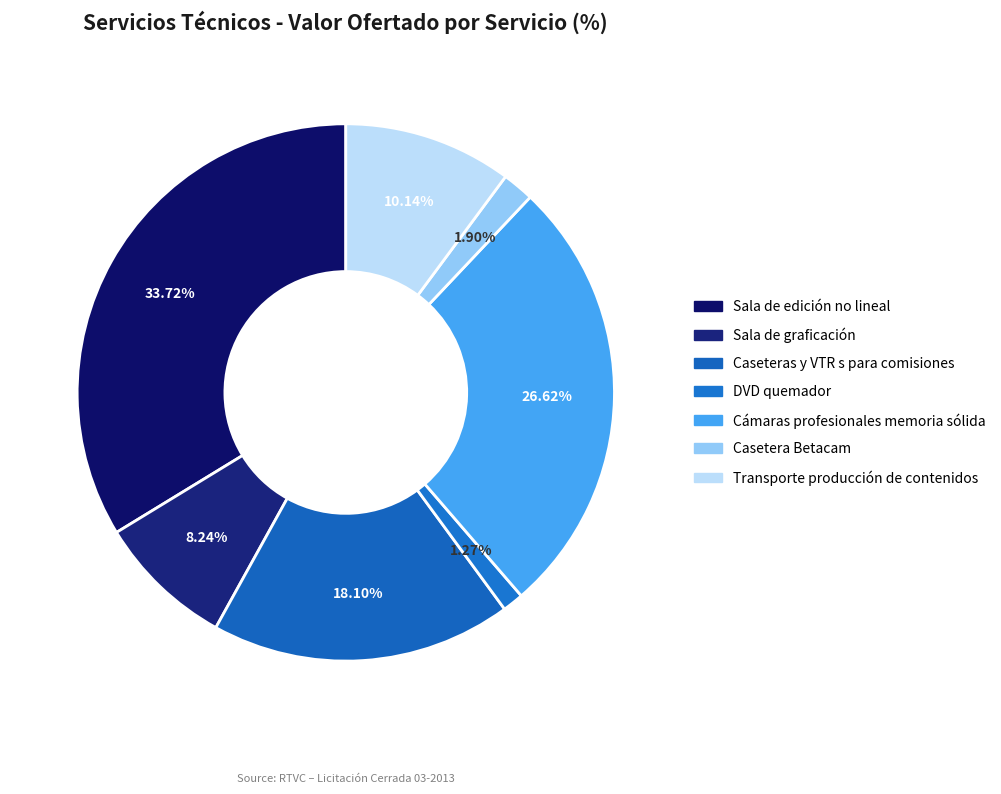

Which category has the smallest portion of the pie?

DVD quemador